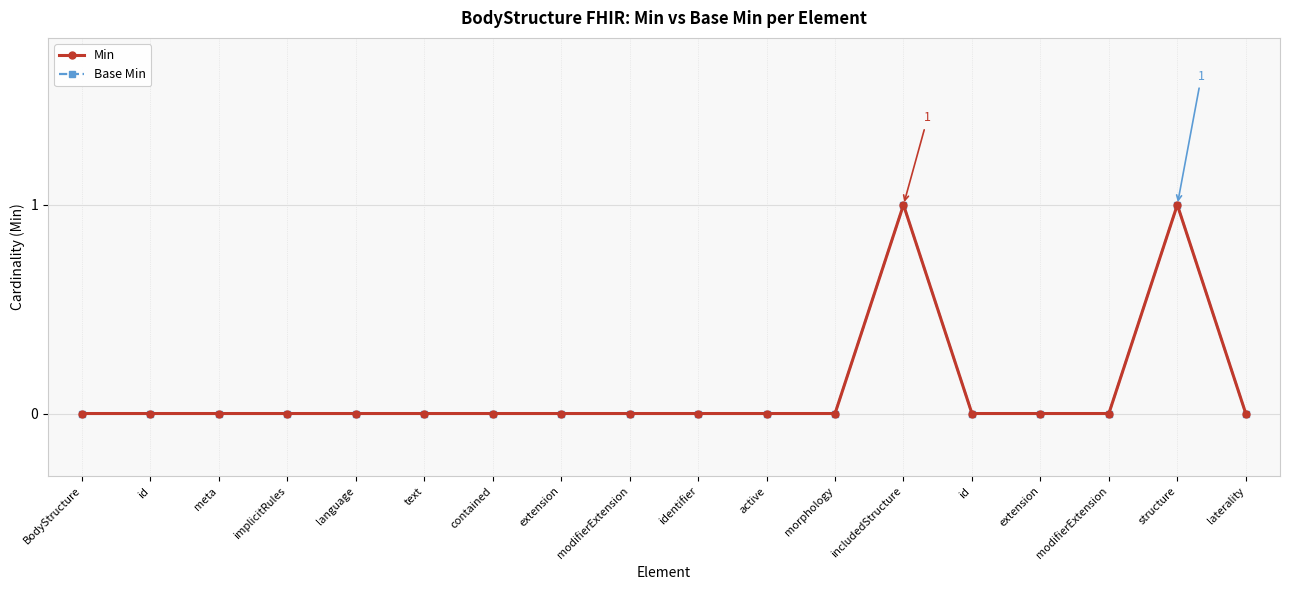

Reading left to right, list all the values displayed in this chart.

Min: 0	0	0	0	0	0	0	0	0	0	0	0	1	0	0	0	1	0
Base Min: 0	0	0	0	0	0	0	0	0	0	0	0	1	0	0	0	1	0